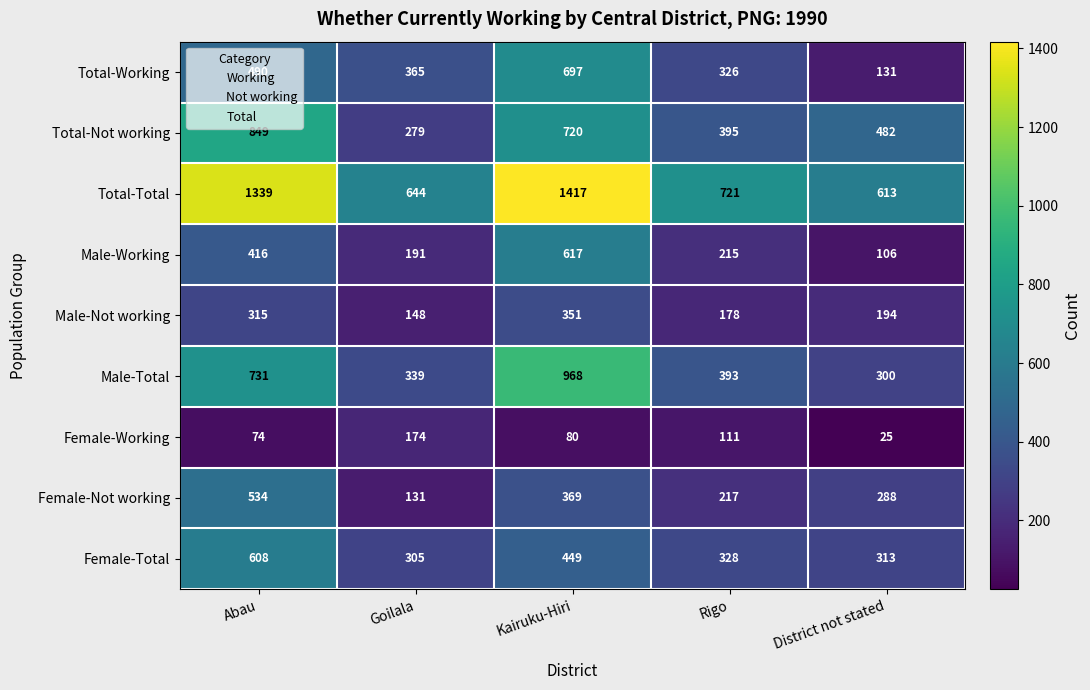

What is the total value across all series at Rigo?

2884